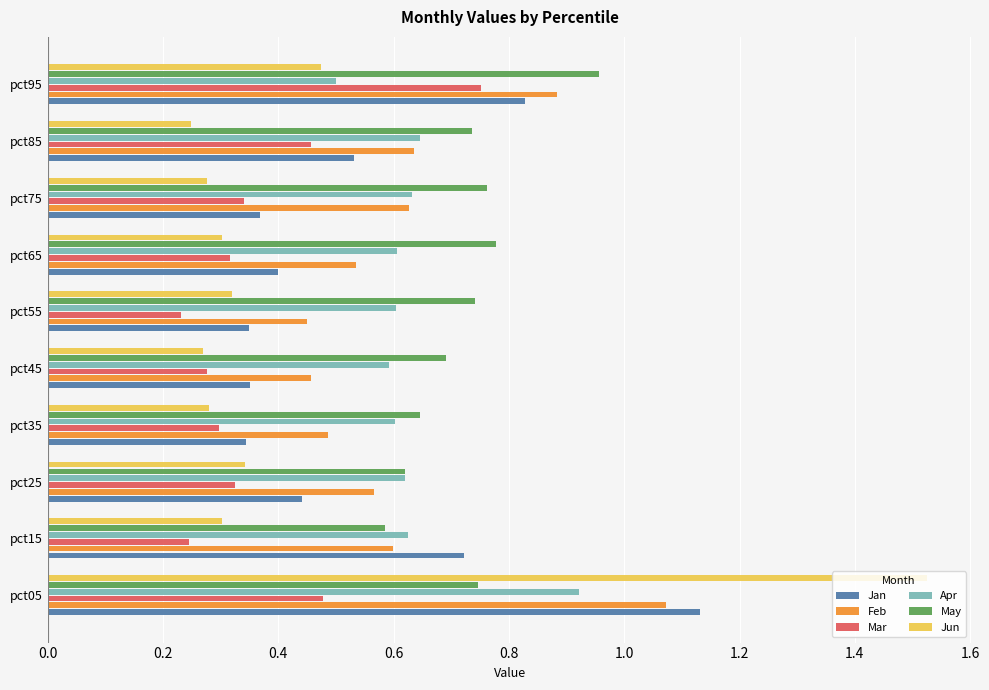

Which series has the largest range (max minus min)?

Jun